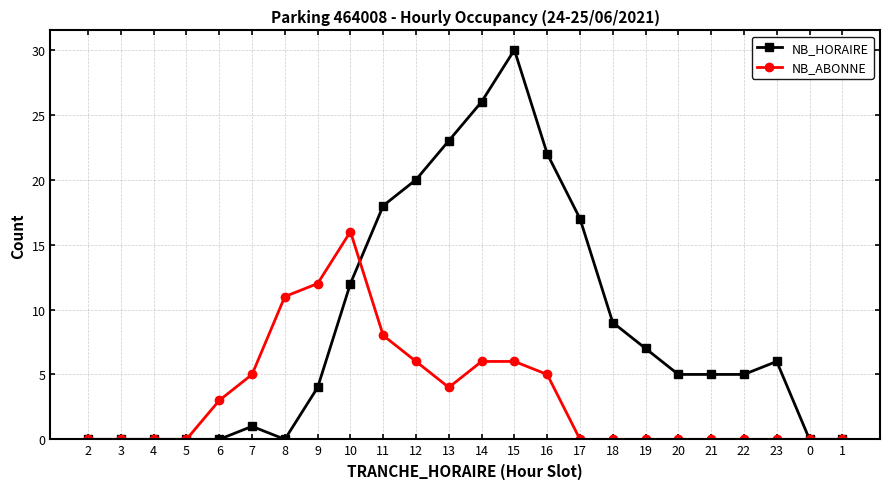

Which series has the widest spread of values?

NB_HORAIRE